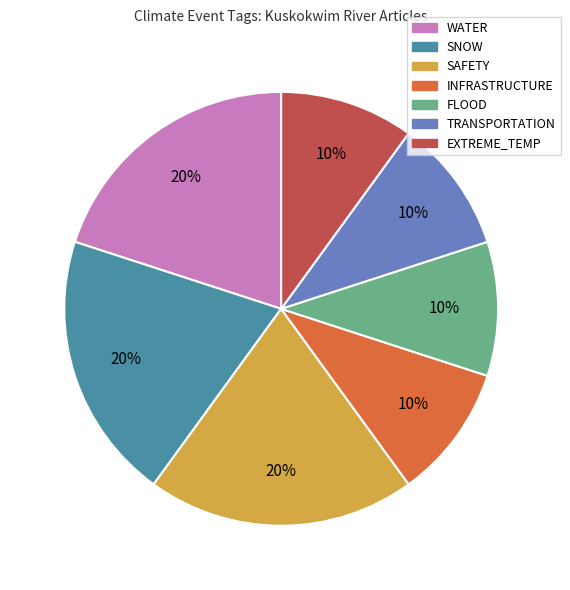

Is there a majority slice in this chart?

No